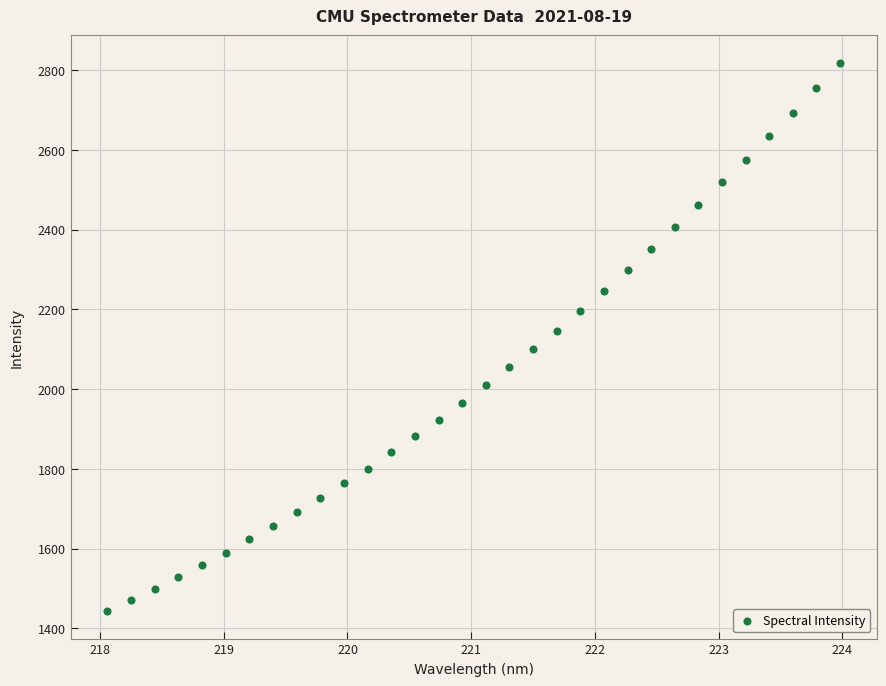

What is the range of Y values (max minus min)?

1375.8